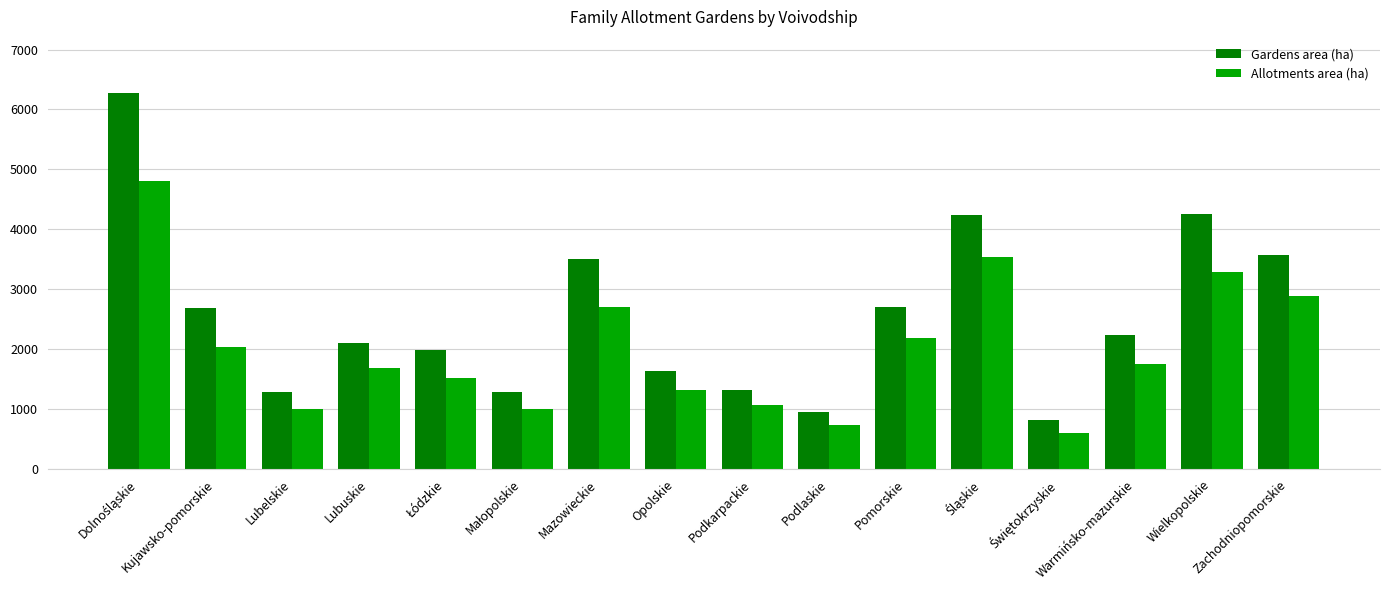

What is the sum of the Allotments area (ha) values at Kujawsko-pomorskie and Mazowieckie?

4743.7